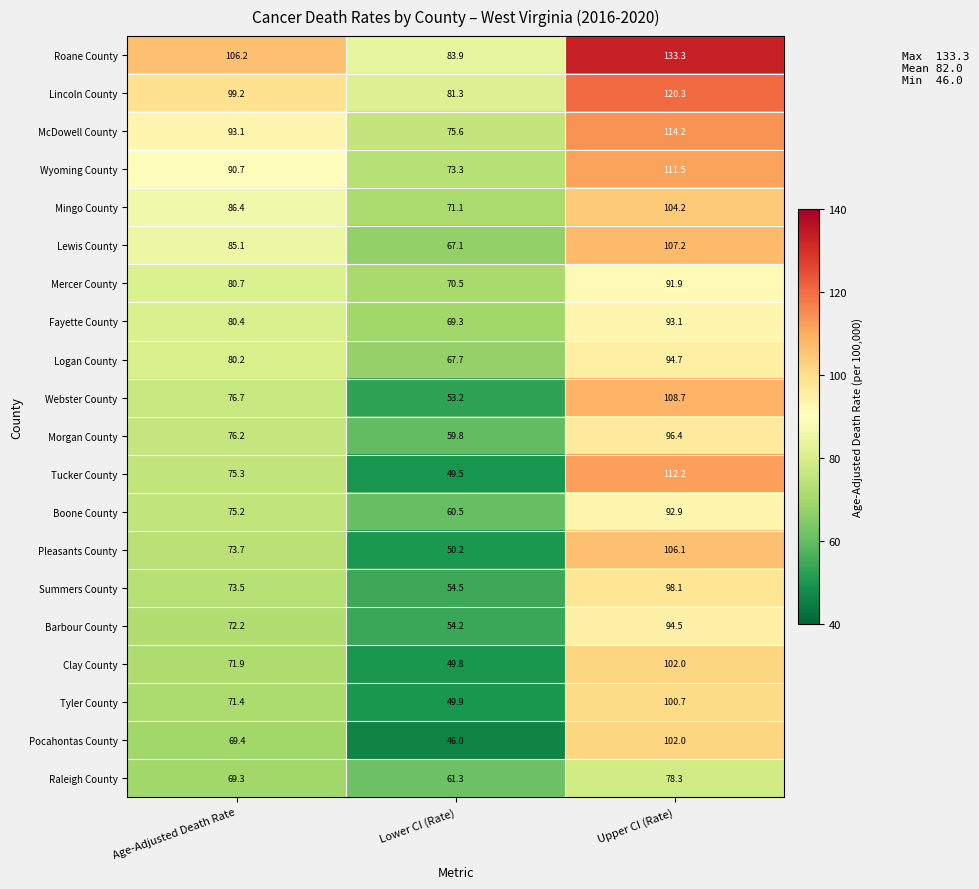

What is the greatest value displayed?

133.3